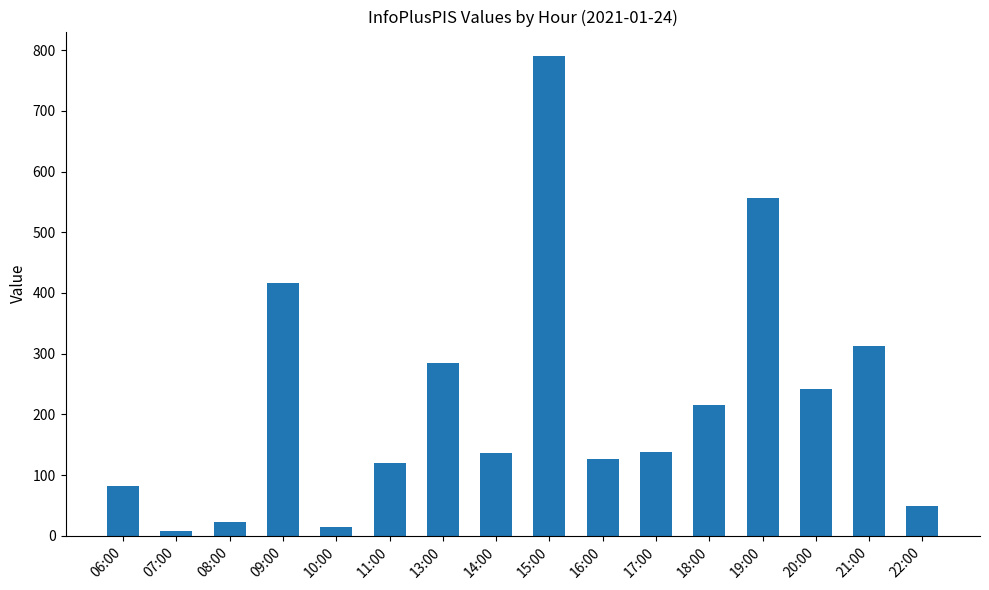

What is the ratio of the value at 19:00 to the value at 20:00?

2.3